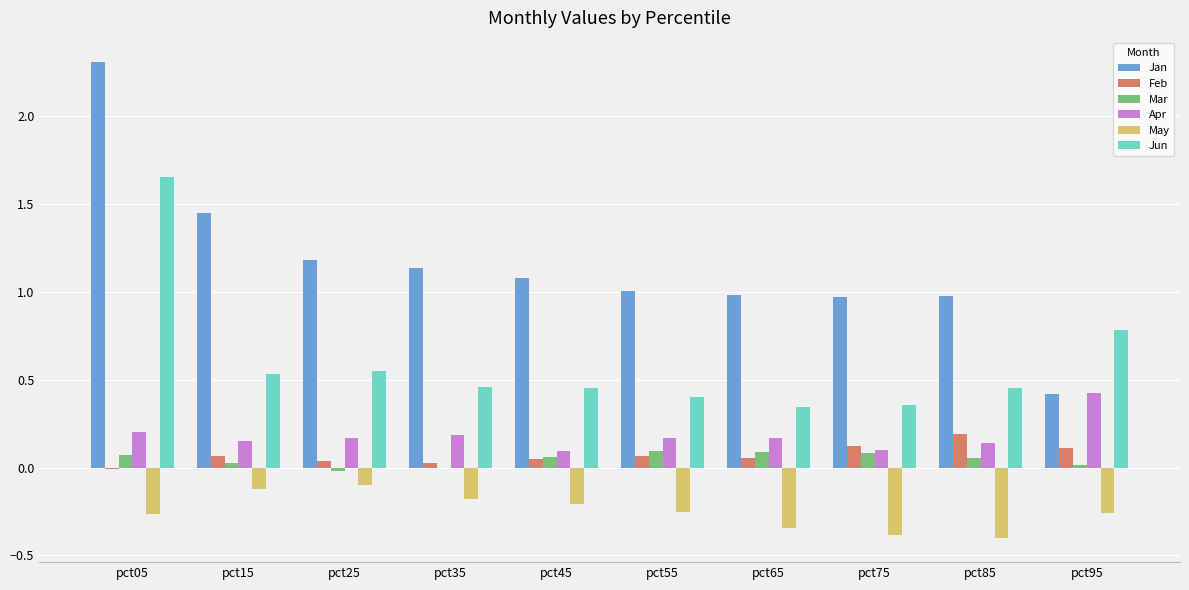

At which label does Feb reach its peak?

pct85